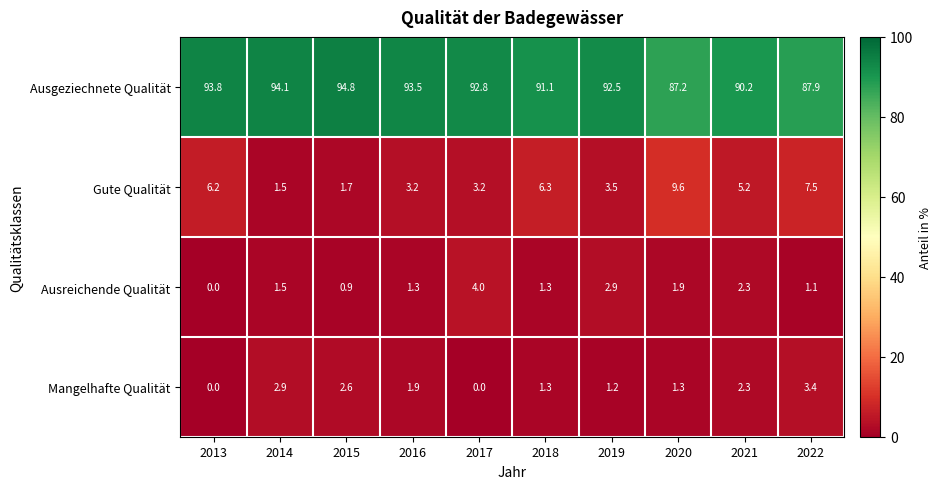

Rank the series at 2015 from highest to lowest value.

Ausgeziechnete Qualität, Mangelhafte Qualität, Gute Qualität, Ausreichende Qualität